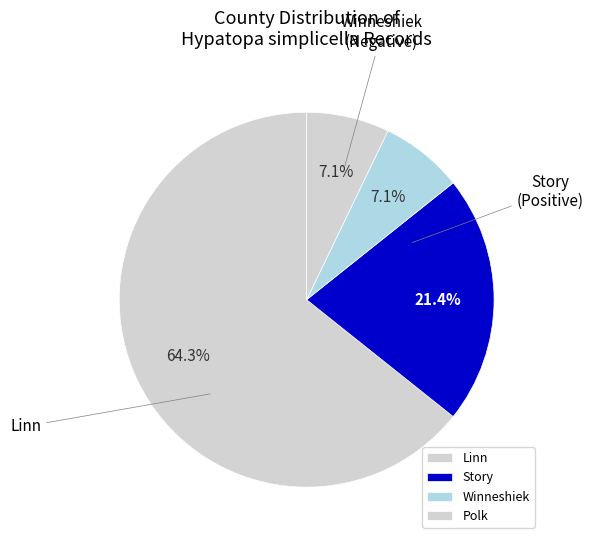

How many slices are in this pie chart?

4